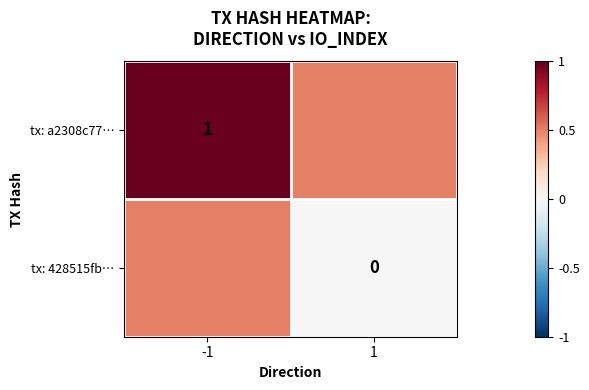

Is the value of tx: 428515fb… at 1 greater than the value of tx: a2308c77… at -1?

No